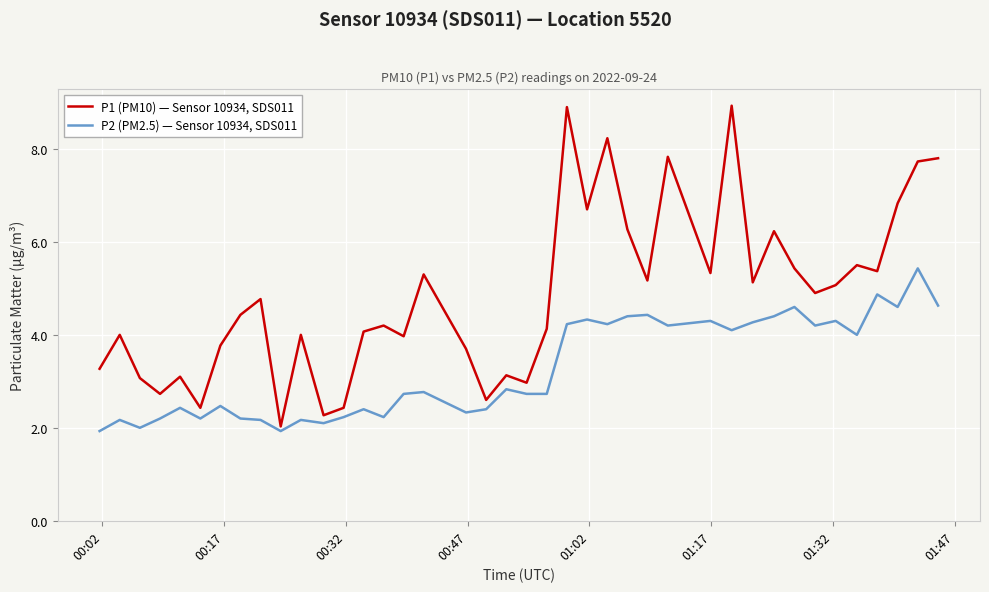

Which series has the largest total across all categories?

P1 (PM10) — Sensor 10934, SDS011